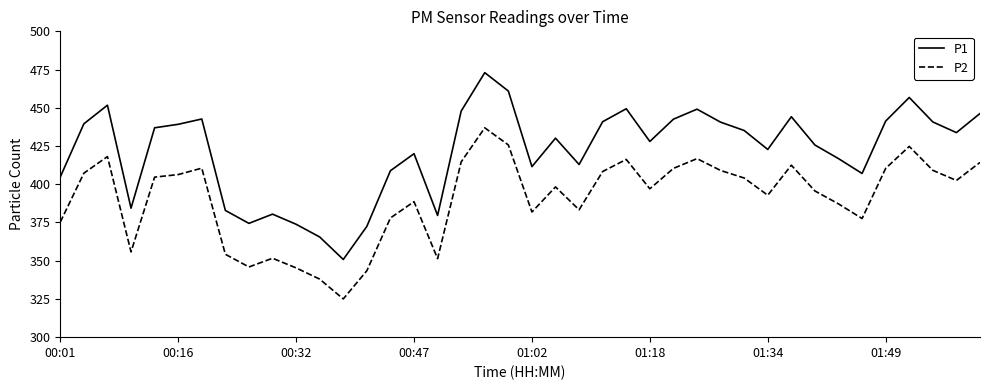

Which series has the largest total across all categories?

P1